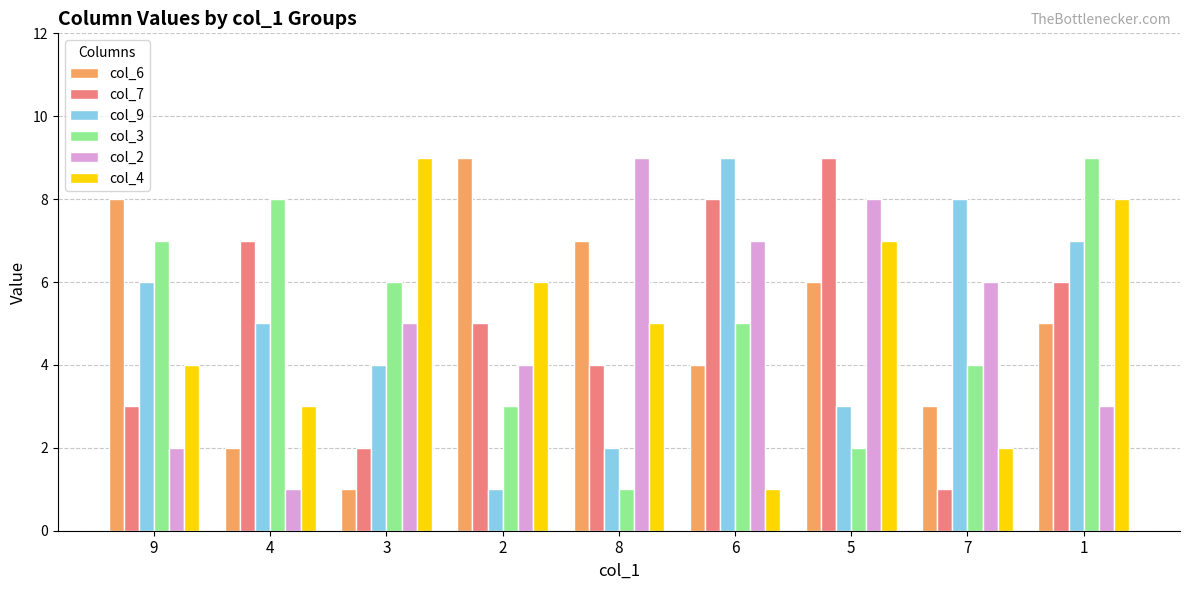

Count the col_4 values in the range 3 to 7.

5